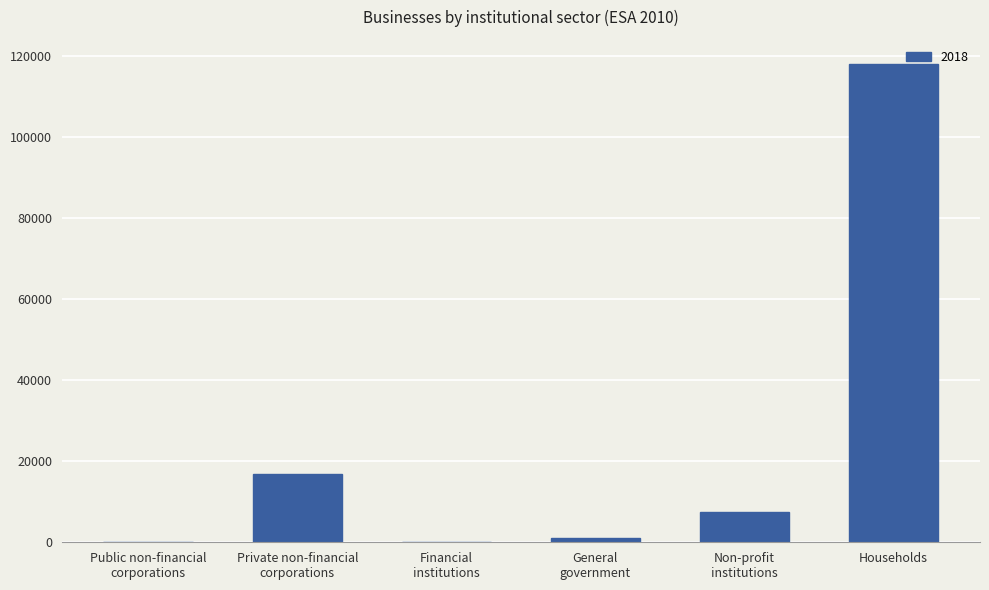

What is the greatest value displayed?

118182